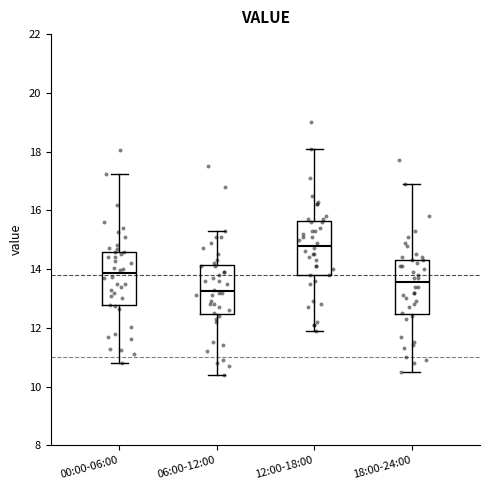

Reading left to right, transcribe this box plot: for each box, give where its median line is, the range the box spans, and where its two whiskers end, as read against the y-axis. The values are not printed on the chart, so give them approximately, as read against the axis.

00:00-06:00: median 13.8, box 12.8 to 14.6, whiskers 10.8 to 17.2
06:00-12:00: median 13.2, box 12.4 to 14.2, whiskers 10.4 to 15.4
12:00-18:00: median 14.8, box 13.8 to 15.6, whiskers 12.0 to 18.2
18:00-24:00: median 13.6, box 12.4 to 14.4, whiskers 10.6 to 17.0